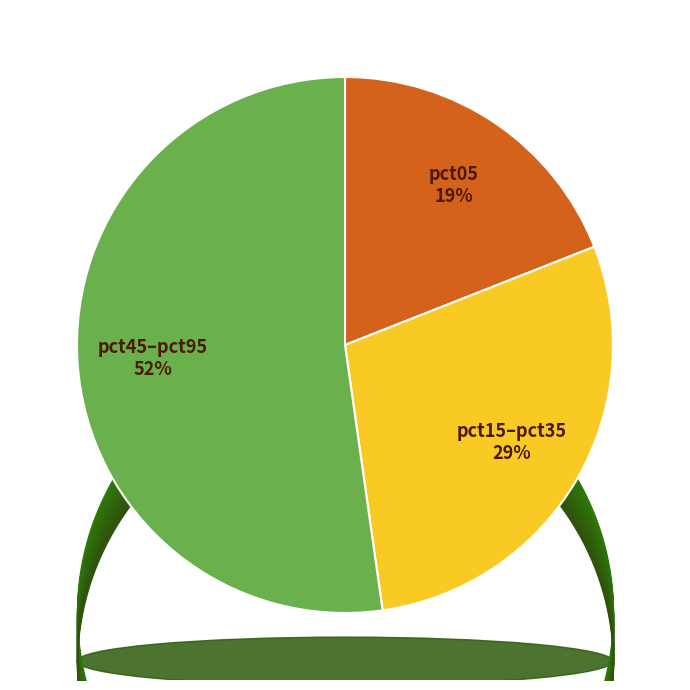

To the nearest percent, what is the difference between the largest and smallest slice percentages?

33%